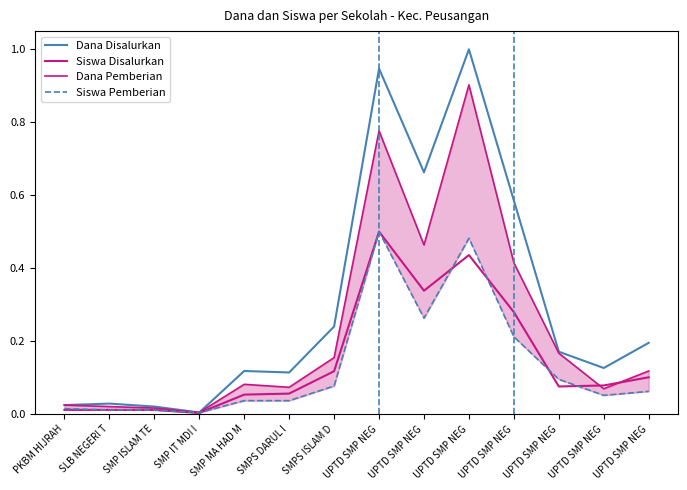

Reading left to right, extract all data points from this chart.

Dana Disalurkan: PKBM HIJRAH=0.0	SLB NEGERI T=0.0	SMP ISLAM TE=0.0	SMP IT MDI I=0.0	SMP MA HAD M=0.1	SMPS DARUL I=0.1	SMPS ISLAM D=0.2	UPTD SMP NEG=0.9	UPTD SMP NEG=0.7	UPTD SMP NEG=1.0	UPTD SMP NEG=0.6	UPTD SMP NEG=0.2	UPTD SMP NEG=0.1	UPTD SMP NEG=0.2
Siswa Disalurkan: PKBM HIJRAH=0.0	SLB NEGERI T=0.0	SMP ISLAM TE=0.0	SMP IT MDI I=0.0	SMP MA HAD M=0.1	SMPS DARUL I=0.1	SMPS ISLAM D=0.1	UPTD SMP NEG=0.5	UPTD SMP NEG=0.3	UPTD SMP NEG=0.4	UPTD SMP NEG=0.3	UPTD SMP NEG=0.1	UPTD SMP NEG=0.1	UPTD SMP NEG=0.1
Dana Pemberian: PKBM HIJRAH=0.0	SLB NEGERI T=0.0	SMP ISLAM TE=0.0	SMP IT MDI I=0.0	SMP MA HAD M=0.1	SMPS DARUL I=0.1	SMPS ISLAM D=0.2	UPTD SMP NEG=0.8	UPTD SMP NEG=0.5	UPTD SMP NEG=0.9	UPTD SMP NEG=0.4	UPTD SMP NEG=0.2	UPTD SMP NEG=0.1	UPTD SMP NEG=0.1
Siswa Pemberian: PKBM HIJRAH=0.0	SLB NEGERI T=0.0	SMP ISLAM TE=0.0	SMP IT MDI I=0.0	SMP MA HAD M=0.0	SMPS DARUL I=0.0	SMPS ISLAM D=0.1	UPTD SMP NEG=0.5	UPTD SMP NEG=0.3	UPTD SMP NEG=0.5	UPTD SMP NEG=0.2	UPTD SMP NEG=0.1	UPTD SMP NEG=0.1	UPTD SMP NEG=0.1